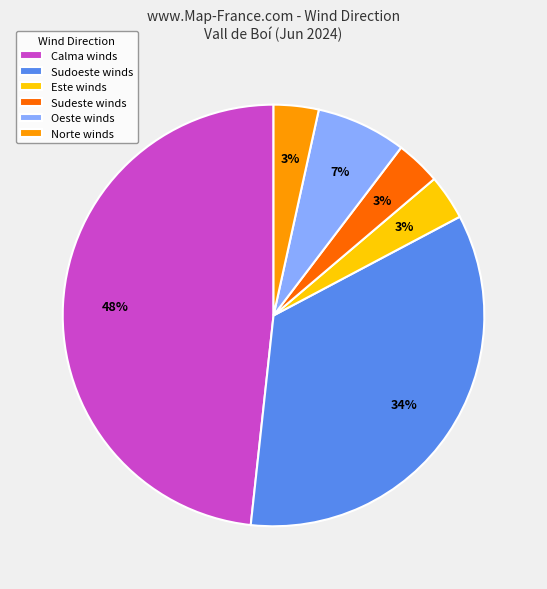

Is it true that Calma winds is 48% of the pie?

True